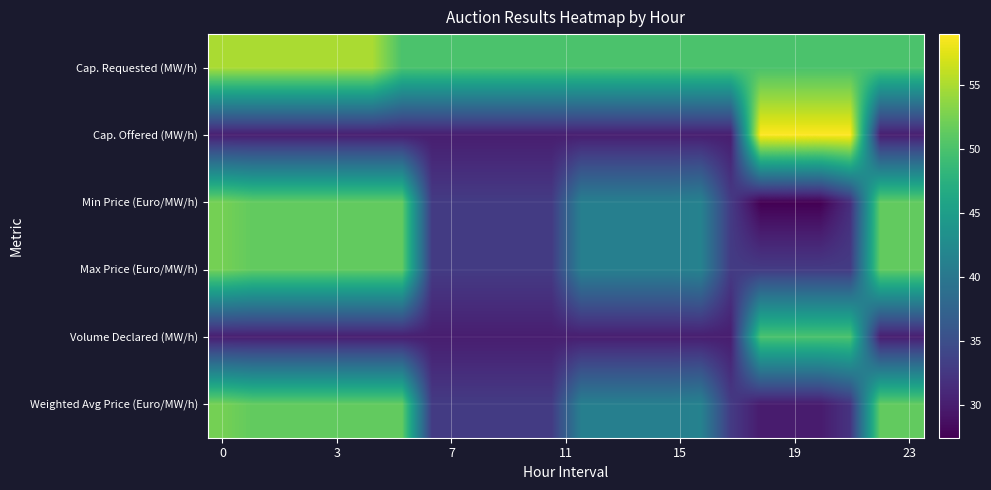

At which category does the chart reach its minimum across all series?

18